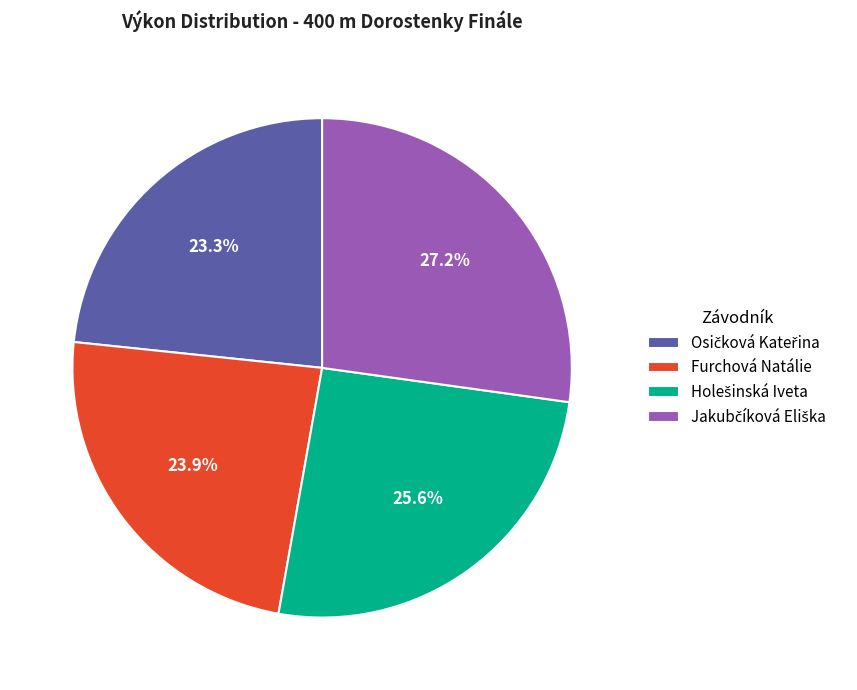

How much of the chart is everything except Furchová Natálie?

76.1%